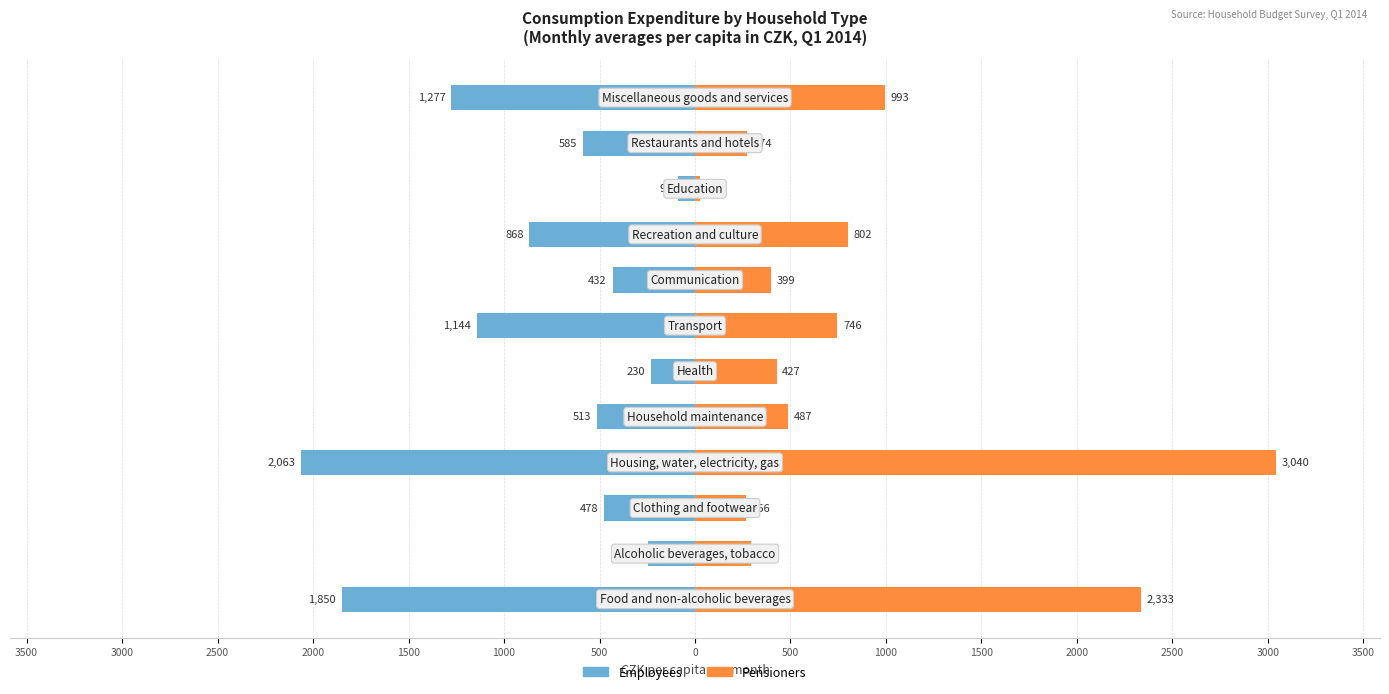

What is the difference between the maximum and second lowest values in the Pensioners series?

2774